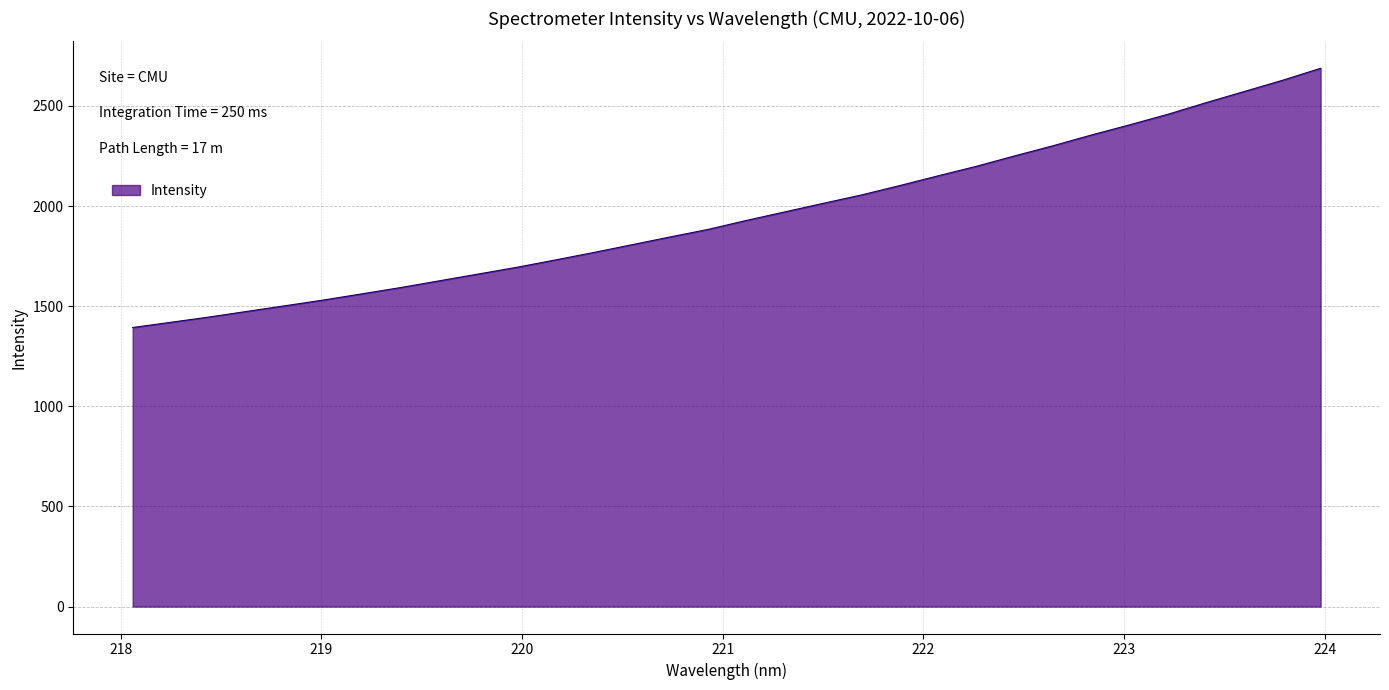

Reading left to right, list all the values displayed in this chart.

1393.7	1420.0	1446.4	1474.8	1503.2	1531.8	1562.6	1593.8	1627.1	1660.5	1693.9	1730.4	1767.6	1806.4	1845.5	1883.4	1928.3	1970.8	2013.5	2055.3	2102.3	2150.9	2198.4	2250.4	2301.0	2354.5	2405.4	2458.1	2516.2	2572.2	2628.1	2688.4